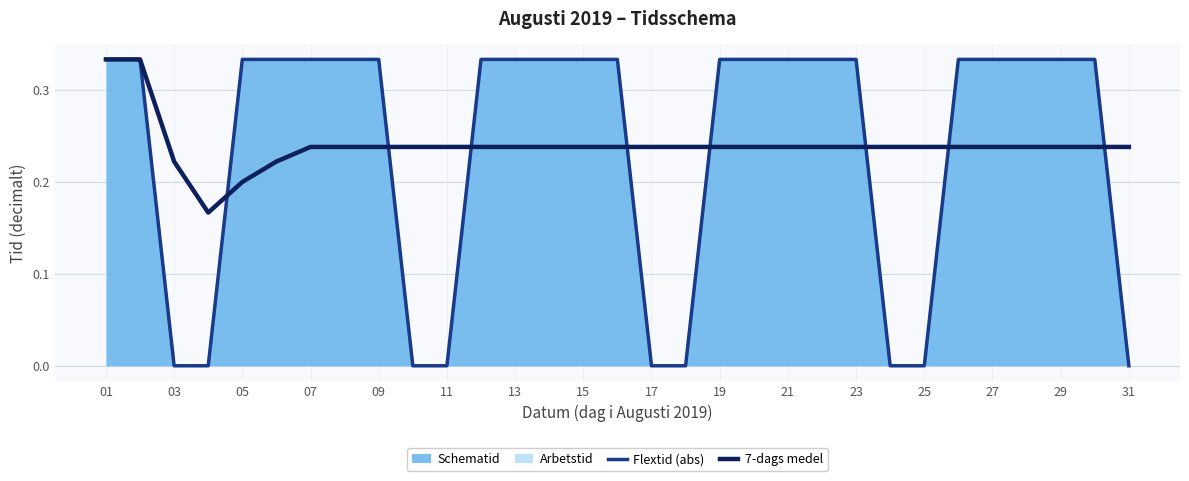

Is the value of Flextid (abs) at 03 greater than the value of 7-dags medel at 11?

No